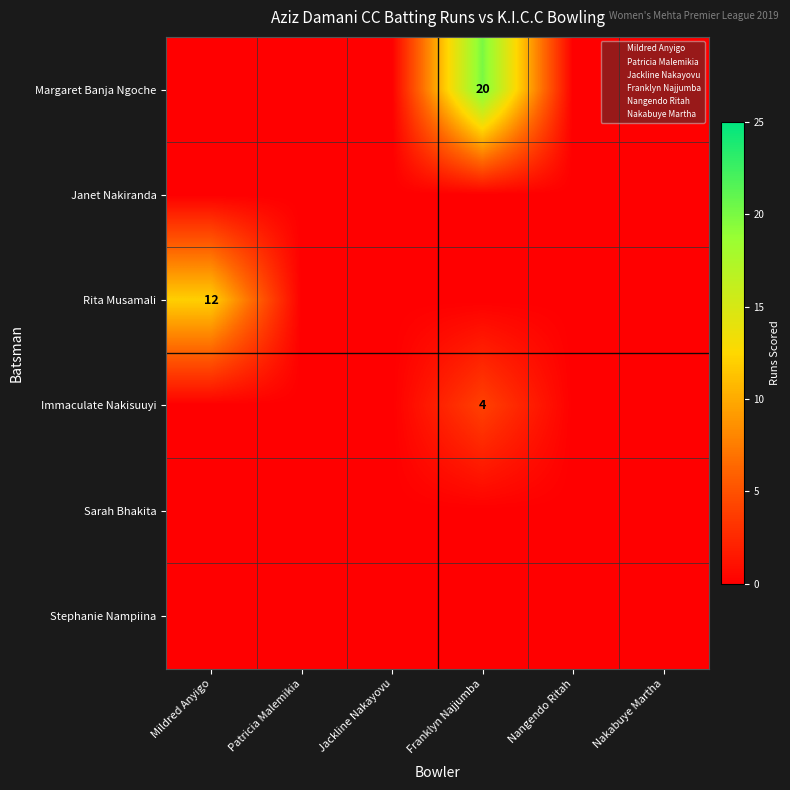

The Margaret Banja Ngoche series shows 9 at Jackline Nakayovu. True or false?

False